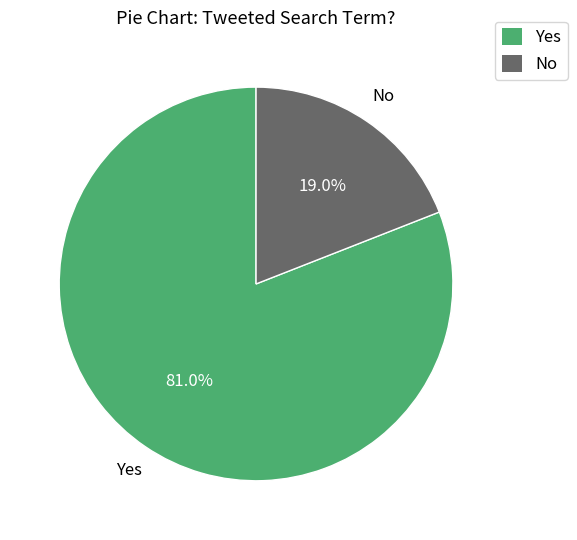

To the nearest percent, what percentage of the pie is No?

19%